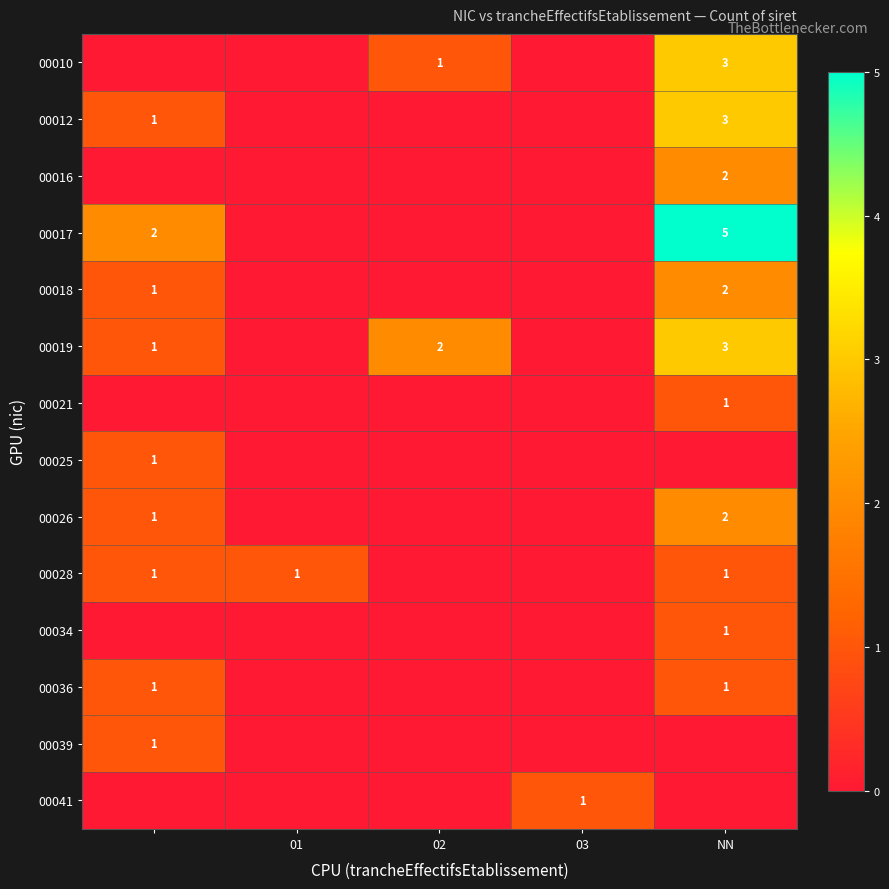

Is it true that 00026 equals 2 at NN?

True